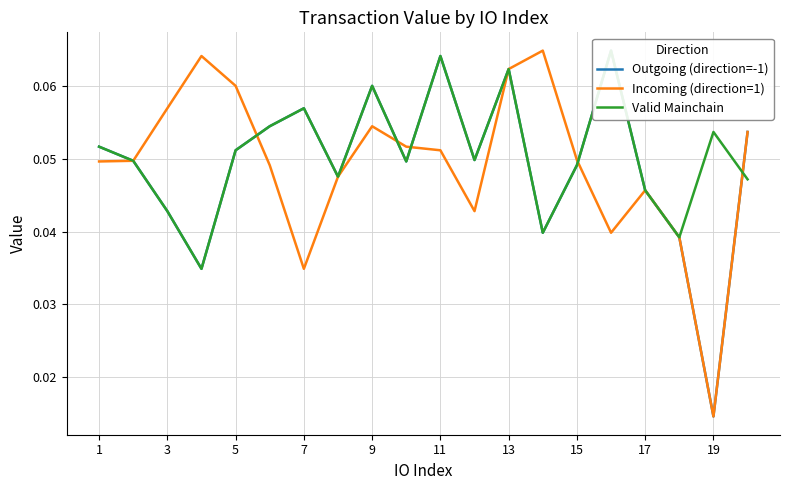

Which series has the largest total across all categories?

Valid Mainchain